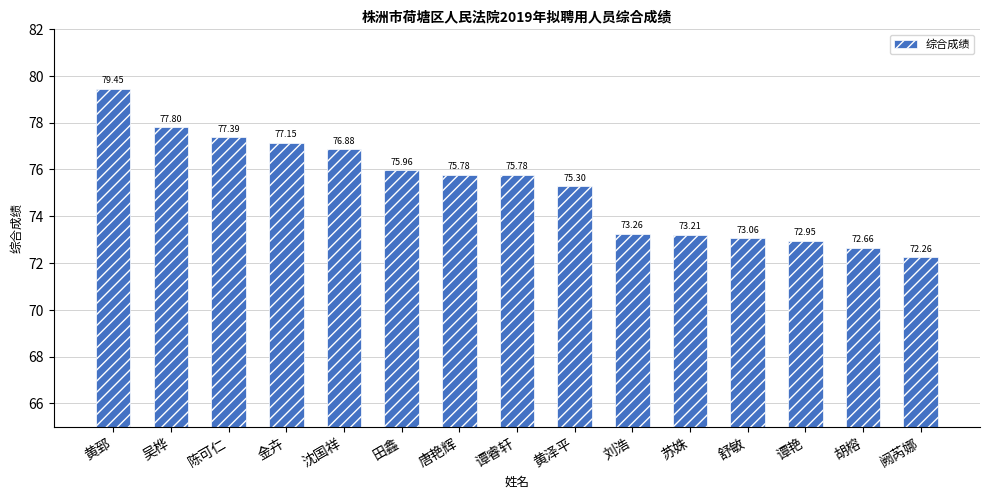

Are the bars horizontal?

No